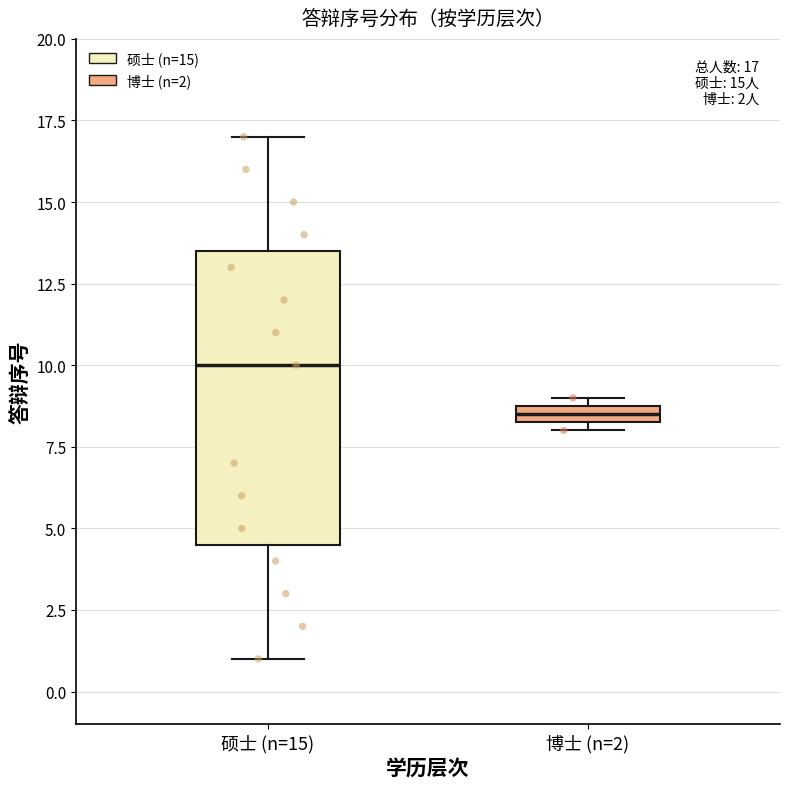

Which box is the tallest, from its lower edge to its upper edge?

硕士 (n=15)